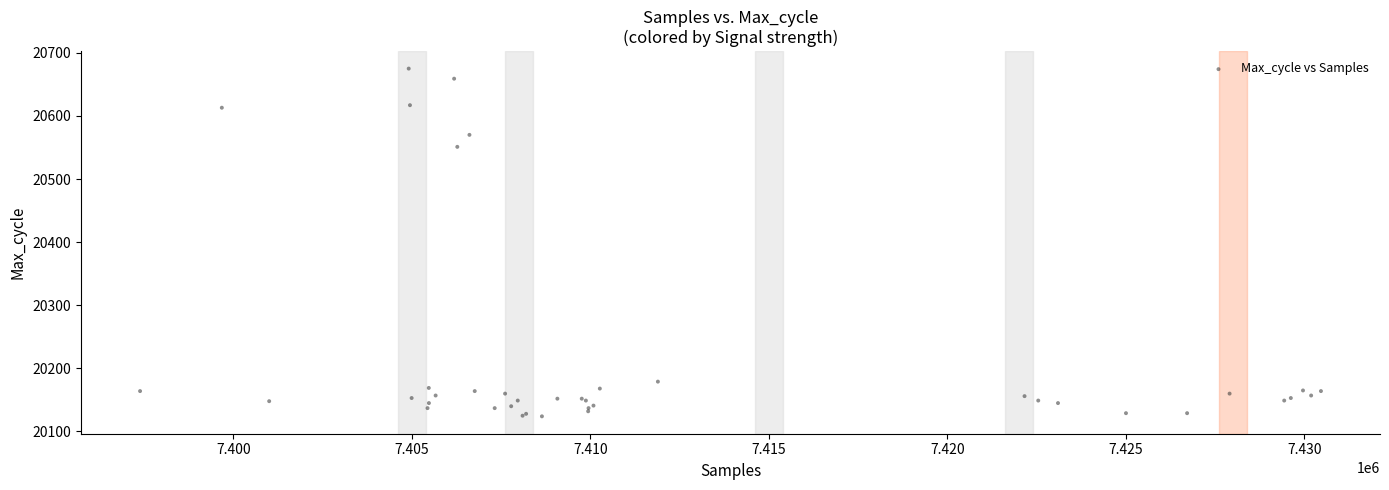

What Y value in the scatter plot is closest to 20399?

20551